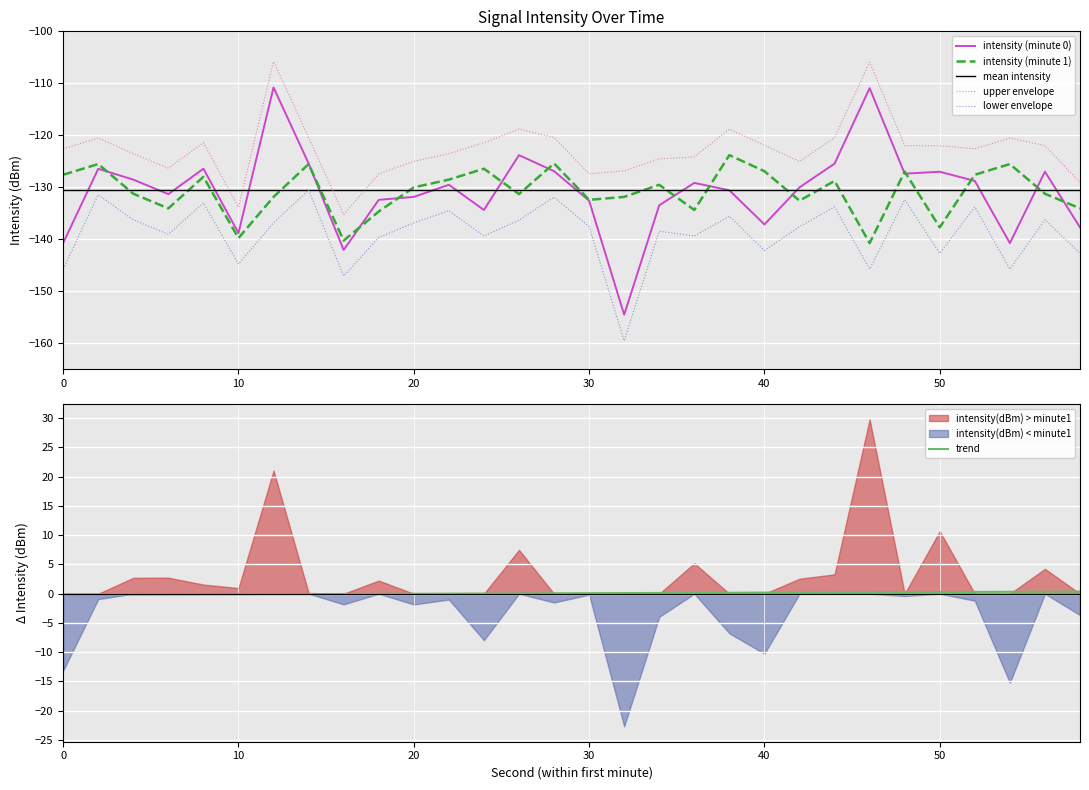

Which has a higher value, 24 or 46?

46